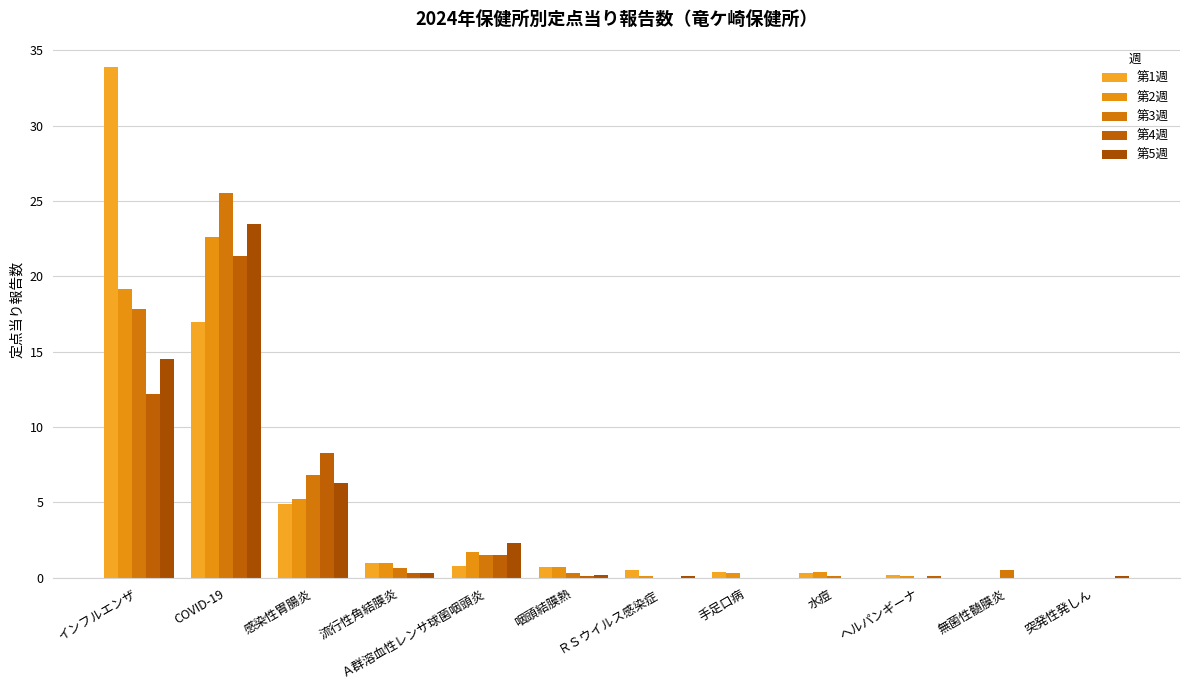

Is the value of 第2週 at ヘルパンギーナ greater than the value of 第1週 at 手足口病?

No